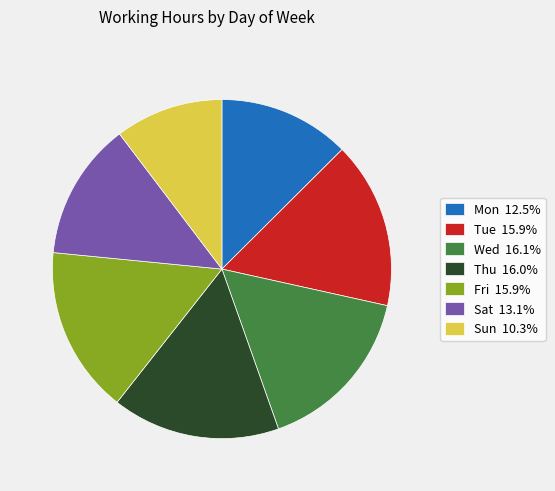

Which slice is the smallest?

Sun